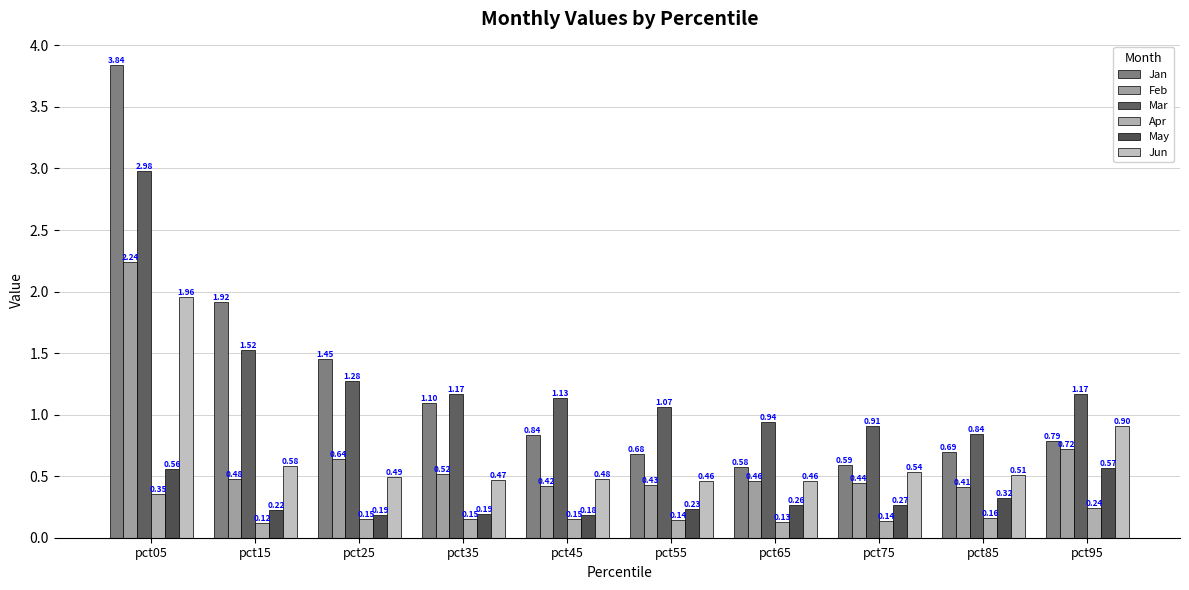

How many bars are there in total?

60